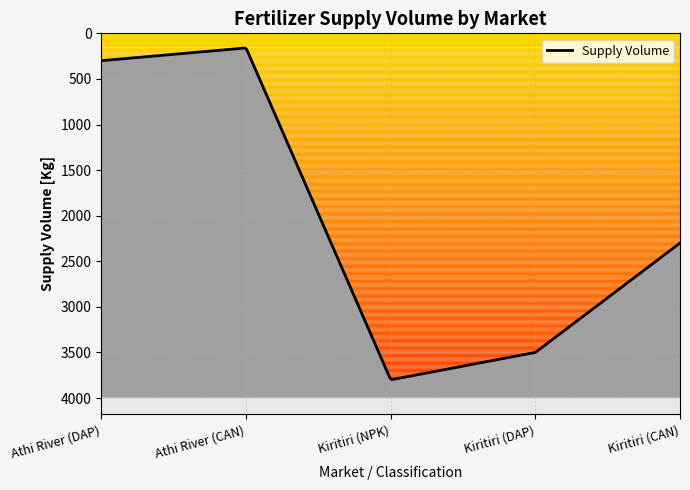

At which category does the data reach its first local peak?

Kiritiri (NPK)